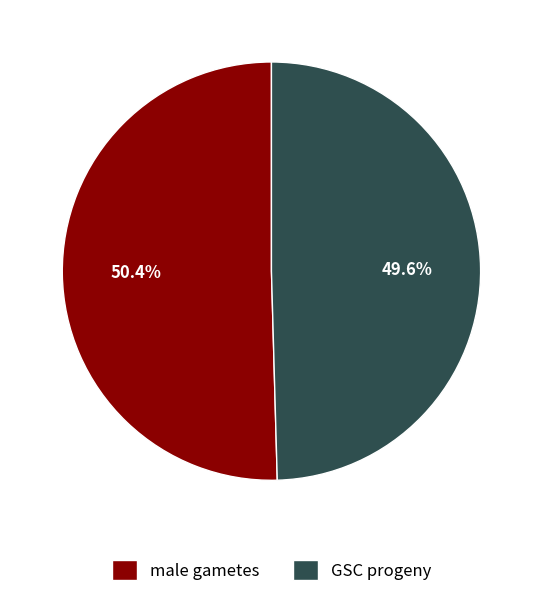

How many slices are in this pie chart?

2